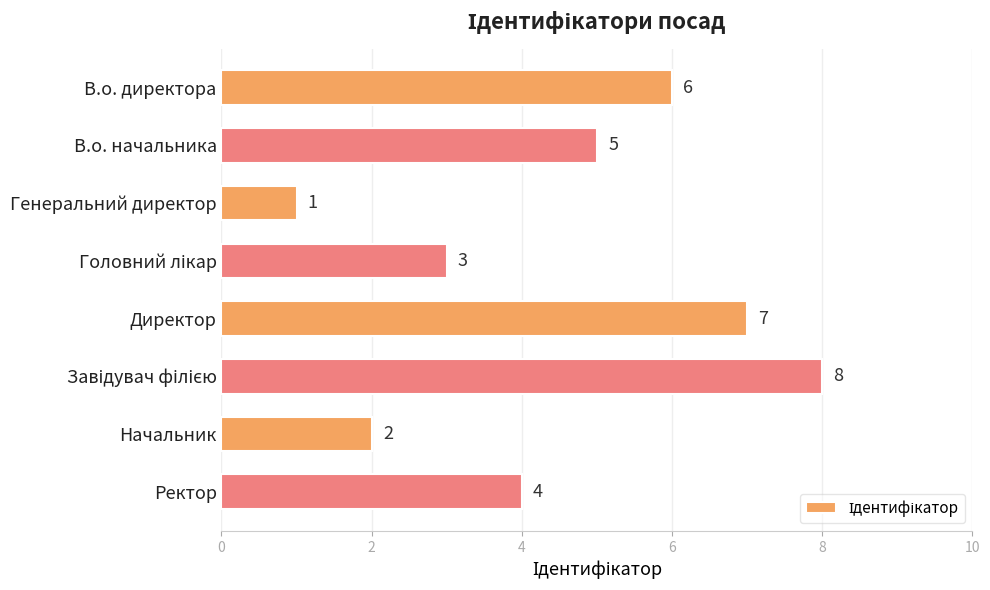

How many data points does each series have?

8